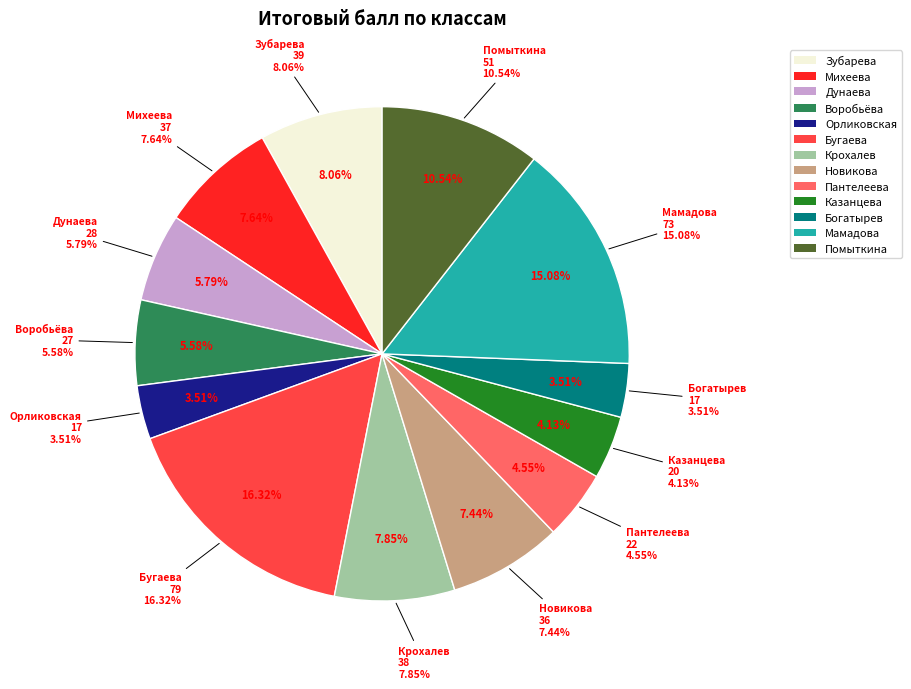

True or false: 10 (Богатырев) accounts for 4% of the total.

True